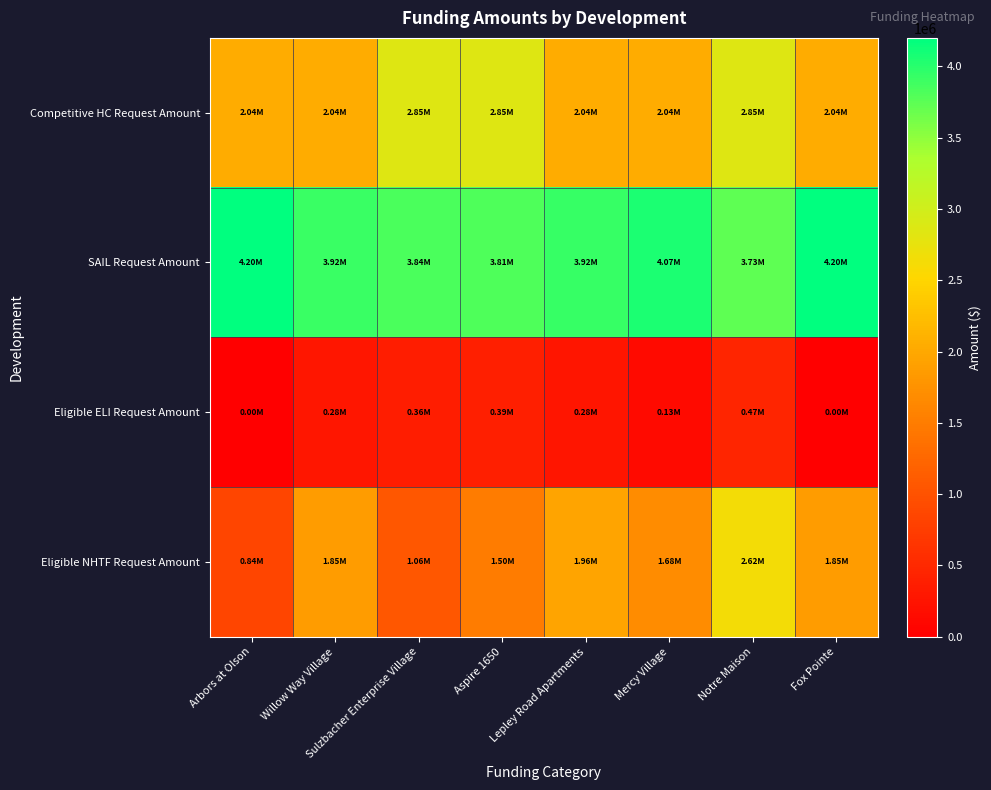

Which series changed the most between Lepley Road Apartments and Notre Maison?

Competitive HC Request Amount